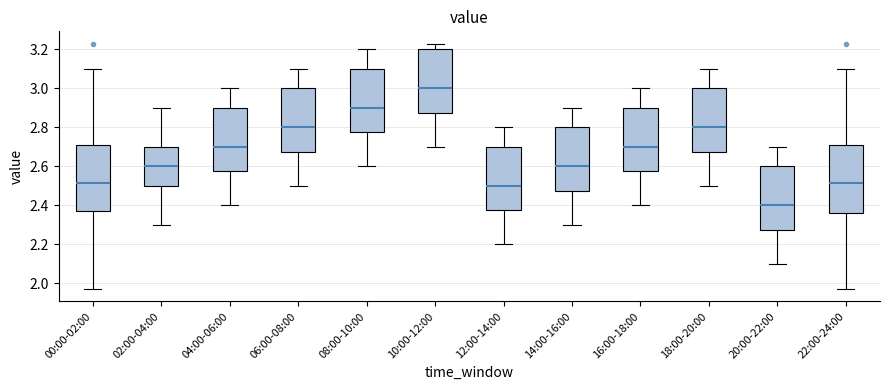

Reading left to right, transcribe this box plot: for each box, give where its median line is, the range the box spans, and where its two whiskers end, as read against the y-axis. The values are not printed on the chart, so give them approximately, as read against the axis.

00:00-02:00: median 2.52, box 2.38 to 2.70, whiskers 1.98 to 3.10
02:00-04:00: median 2.60, box 2.50 to 2.70, whiskers 2.30 to 2.90
04:00-06:00: median 2.70, box 2.58 to 2.90, whiskers 2.40 to 3.00
06:00-08:00: median 2.80, box 2.68 to 3.00, whiskers 2.50 to 3.10
08:00-10:00: median 2.90, box 2.78 to 3.10, whiskers 2.60 to 3.20
10:00-12:00: median 3.00, box 2.88 to 3.20, whiskers 2.70 to 3.24
12:00-14:00: median 2.50, box 2.38 to 2.70, whiskers 2.20 to 2.80
14:00-16:00: median 2.60, box 2.48 to 2.80, whiskers 2.30 to 2.90
16:00-18:00: median 2.70, box 2.58 to 2.90, whiskers 2.40 to 3.00
18:00-20:00: median 2.80, box 2.68 to 3.00, whiskers 2.50 to 3.10
20:00-22:00: median 2.40, box 2.28 to 2.60, whiskers 2.10 to 2.70
22:00-24:00: median 2.52, box 2.36 to 2.70, whiskers 1.98 to 3.10